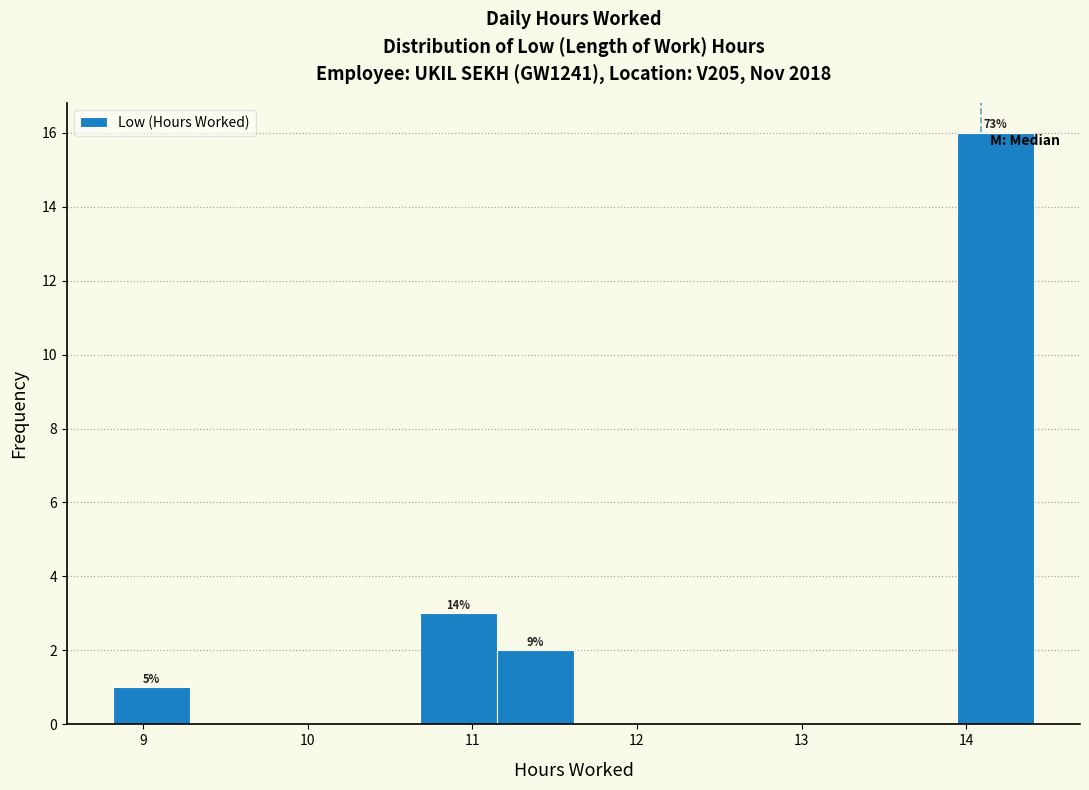

Over which range of the x-axis is the bar tallest?

13.9 to 14.4